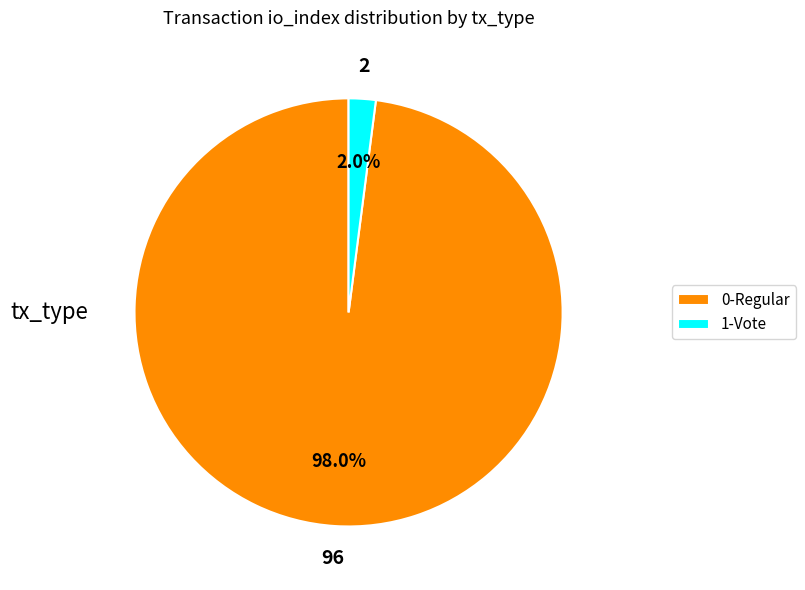

Rank the categories by value from lowest to highest.

1-Vote, 0-Regular